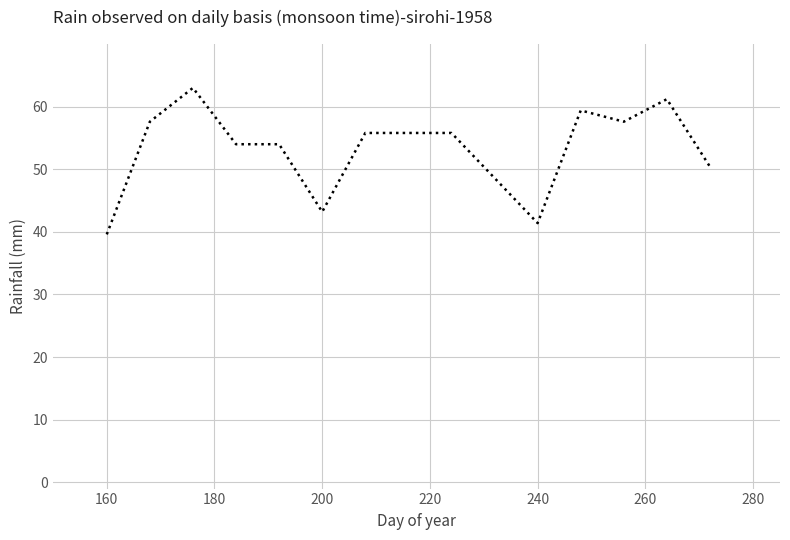

What is the minimum value shown in the chart?

39.6